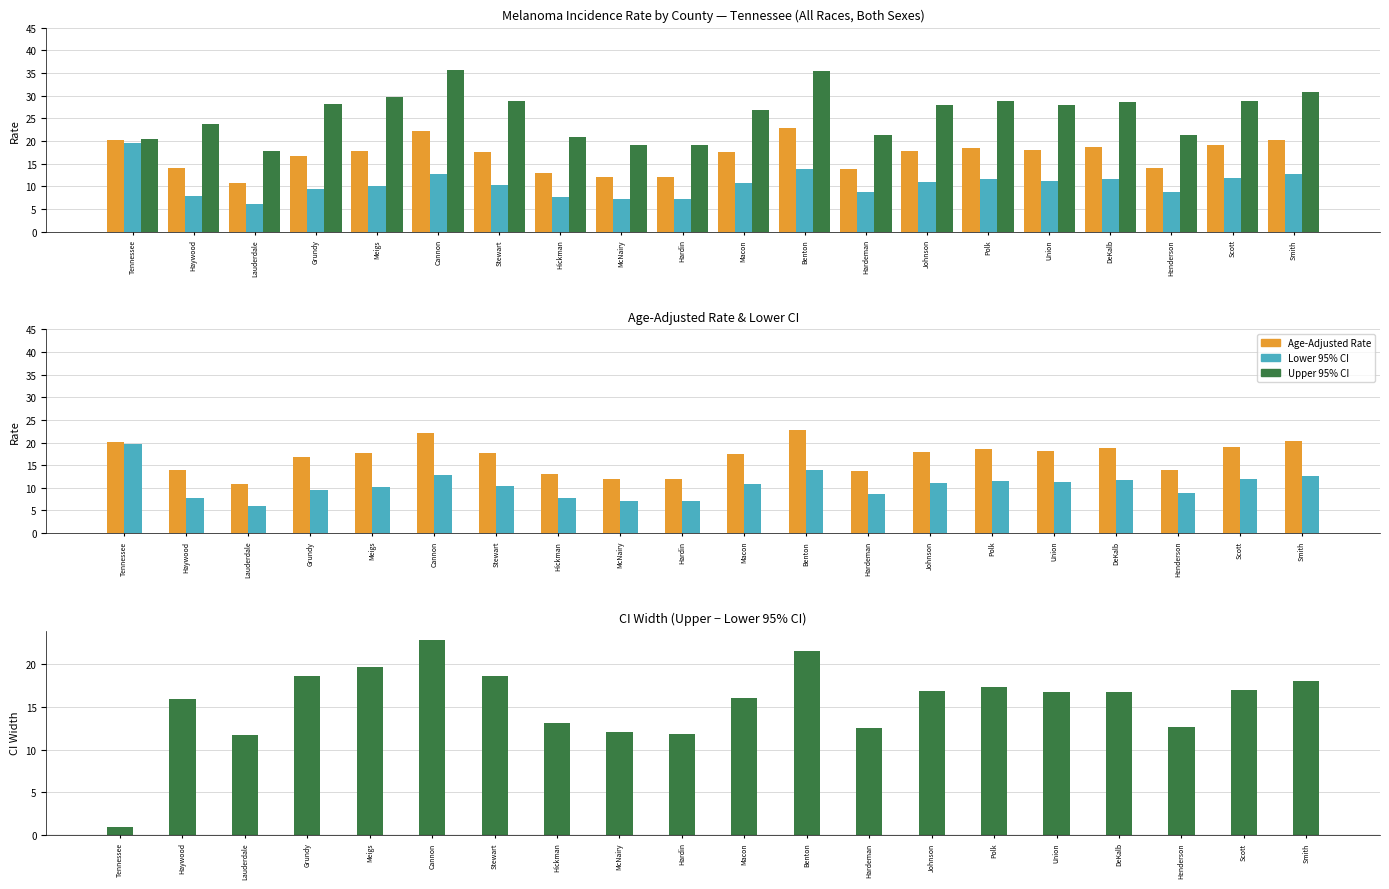

At how many categories does at least one series exceed 12?

20